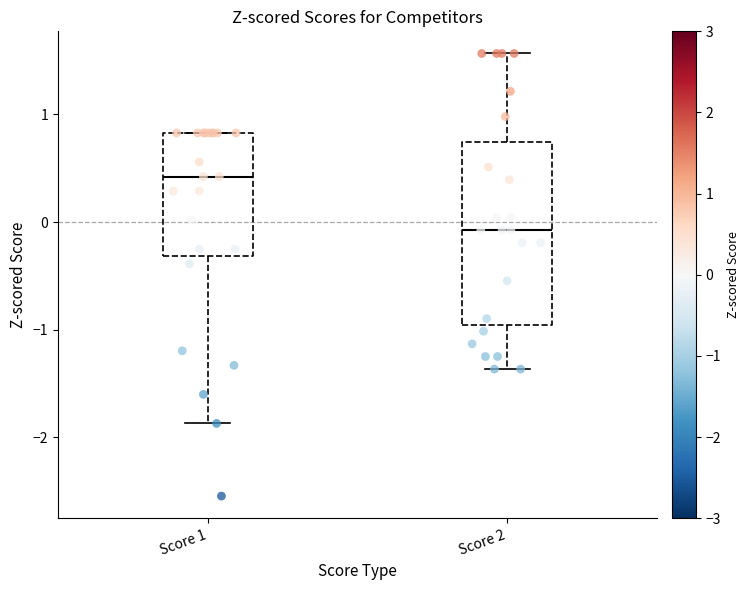

Reading left to right, transcribe this box plot: for each box, give where its median line is, the range the box spans, and where its two whiskers end, as read against the y-axis. The values are not printed on the chart, so give them approximately, as read against the axis.

Score 1: median 0.4, box -0.3 to 0.8, whiskers -1.9 to 0.8
Score 2: median -0.1, box -1.0 to 0.7, whiskers -1.4 to 1.6